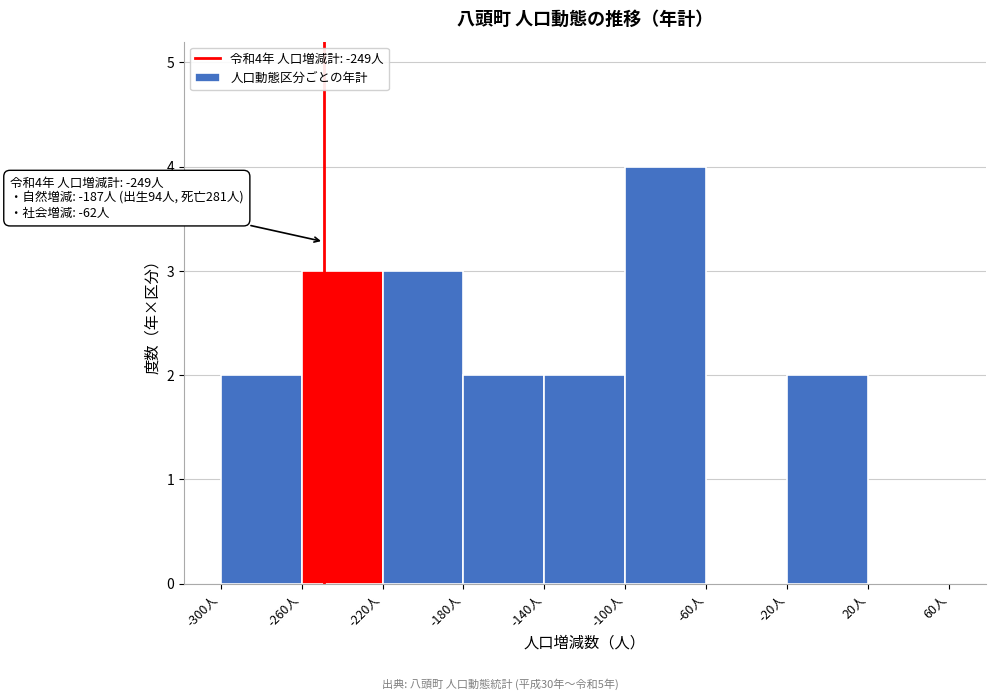

Which range on the x-axis has the tallest bar?

-100 to -60